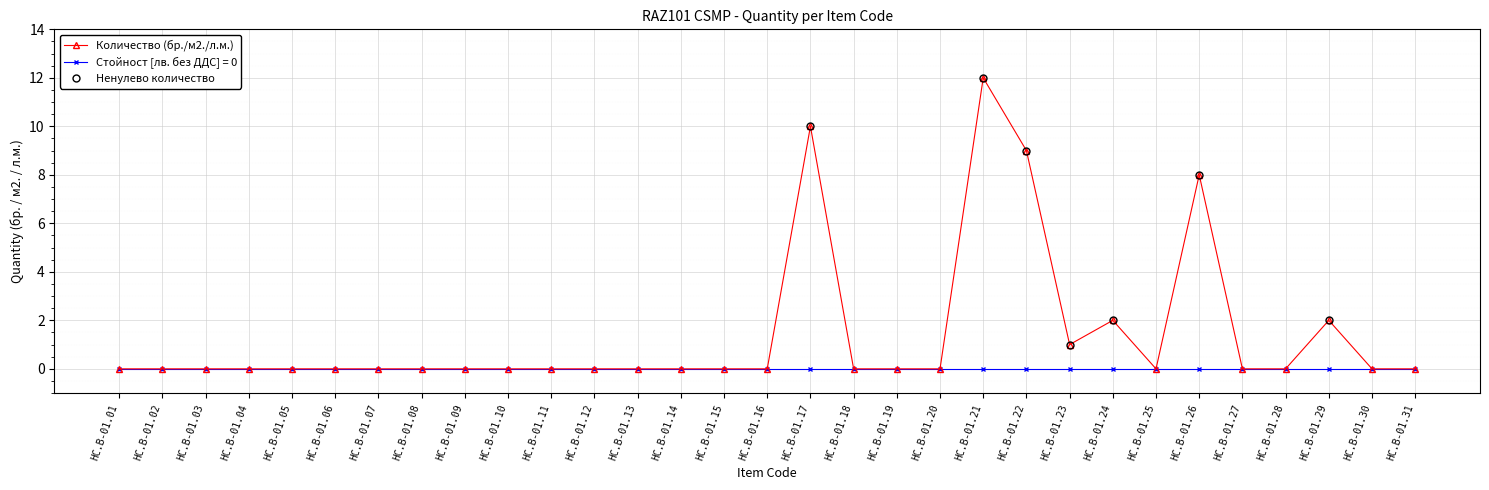

Rank the categories by value from highest to lowest.

HC.B-01.21, HC.B-01.17, HC.B-01.22, HC.B-01.26, HC.B-01.24, HC.B-01.29, HC.B-01.23, HC.B-01.01, HC.B-01.02, HC.B-01.03, HC.B-01.04, HC.B-01.05, HC.B-01.06, HC.B-01.07, HC.B-01.08, HC.B-01.09, HC.B-01.10, HC.B-01.11, HC.B-01.12, HC.B-01.13, HC.B-01.14, HC.B-01.15, HC.B-01.16, HC.B-01.18, HC.B-01.19, HC.B-01.20, HC.B-01.25, HC.B-01.27, HC.B-01.28, HC.B-01.30, HC.B-01.31